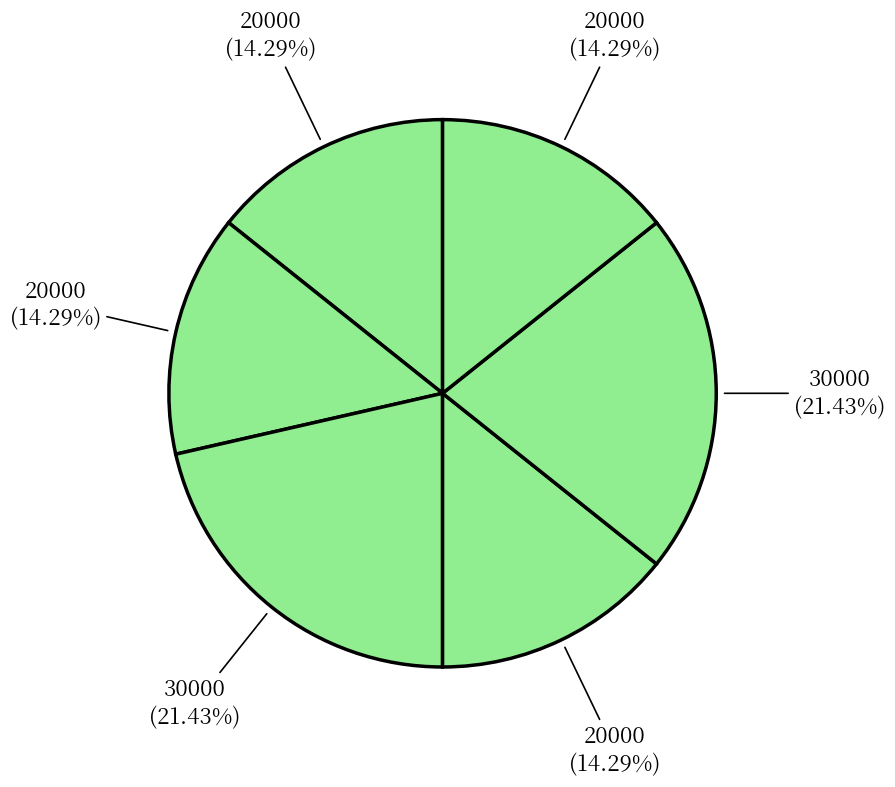

How many segments does this pie chart have?

6